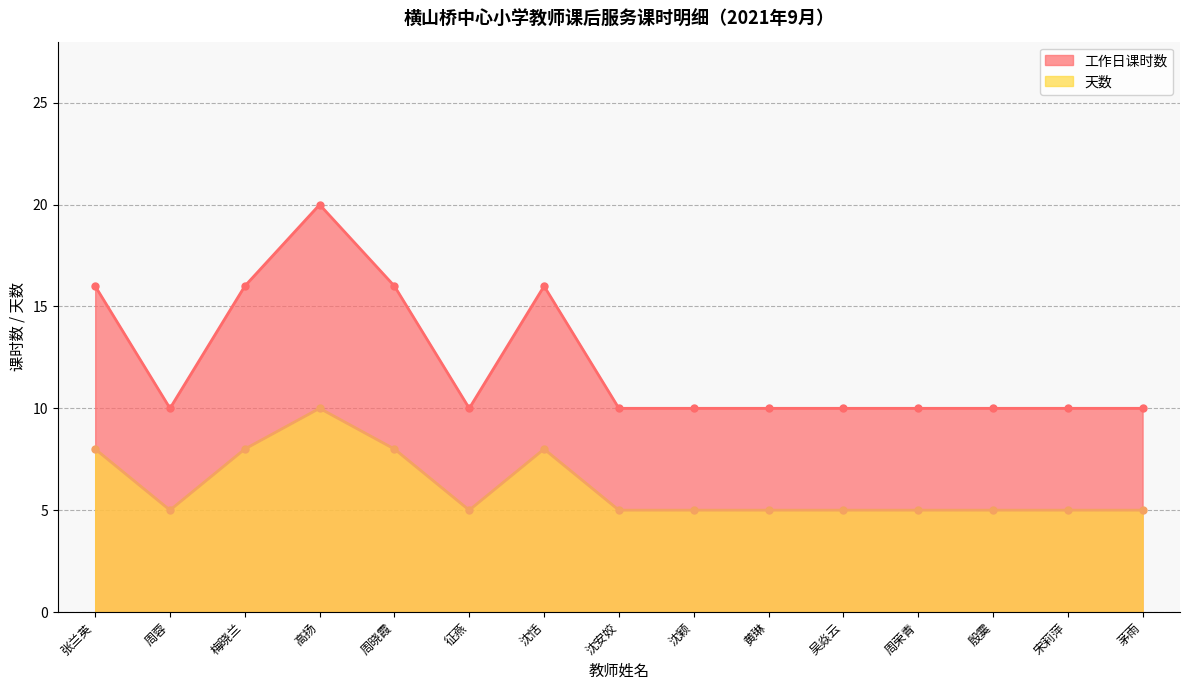

Reading left to right, extract all data points from this chart.

工作日课时数: 16	10	16	20	16	10	16	10	10	10	10	10	10	10	10
天数: 8	5	8	10	8	5	8	5	5	5	5	5	5	5	5